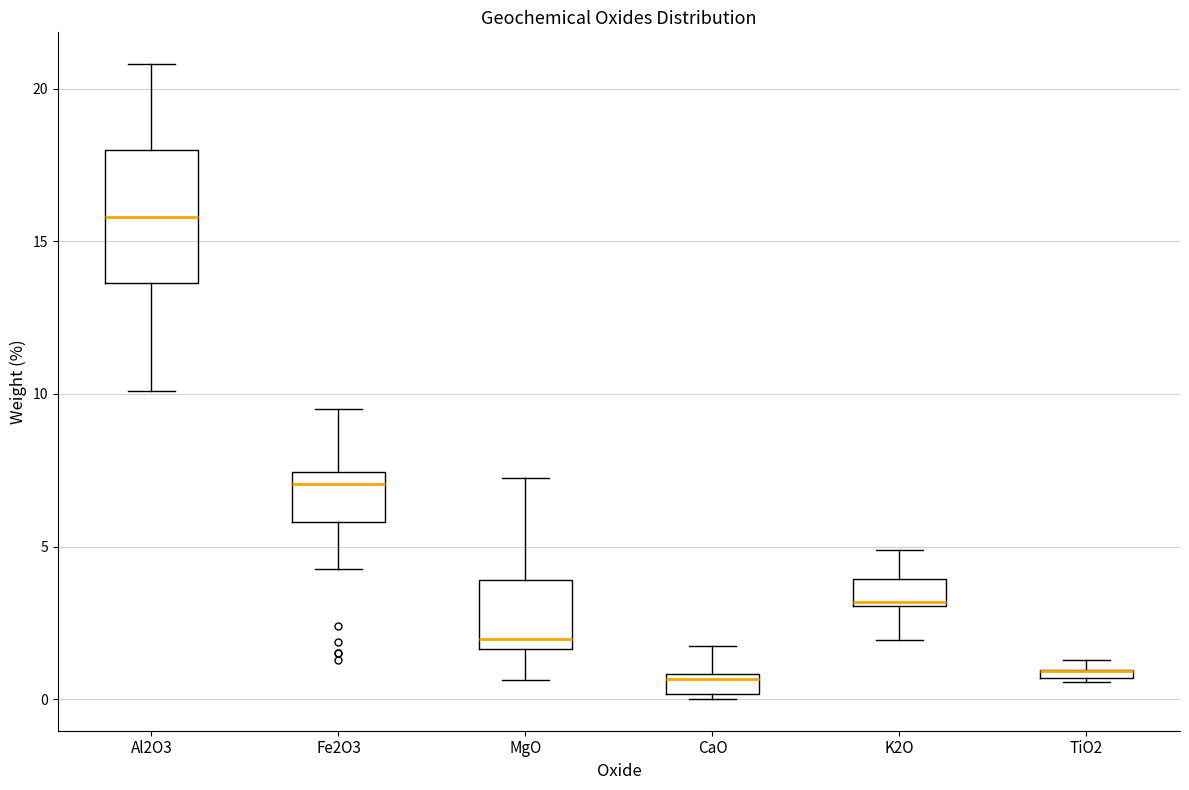

Where is the lower edge of the box for TiO2 on the y-axis? The values are not printed on the chart, so give them approximately, as read against the axis.

0.5